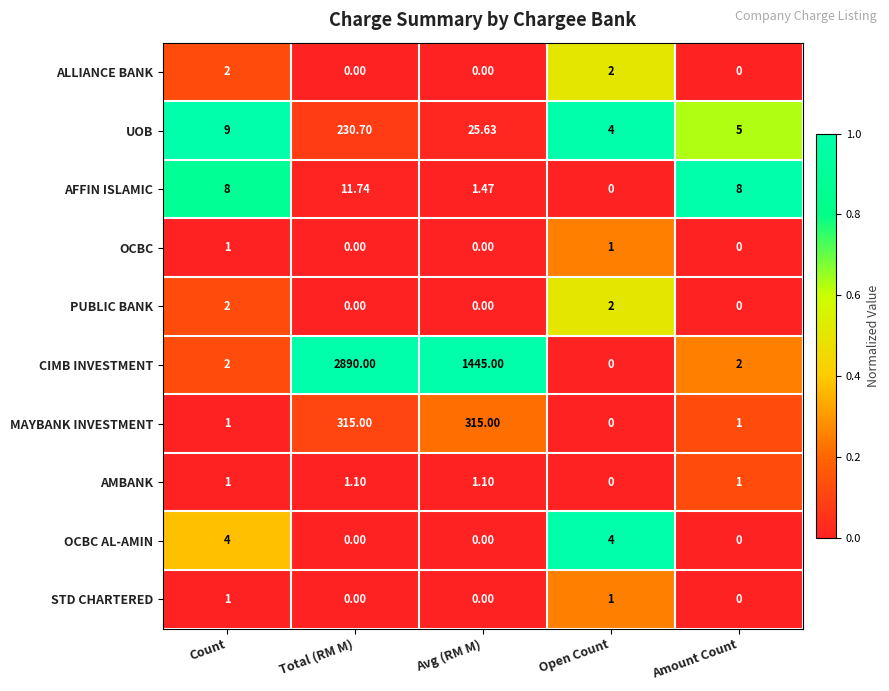

Which series has the largest total across all categories?

CIMB INVESTMENT